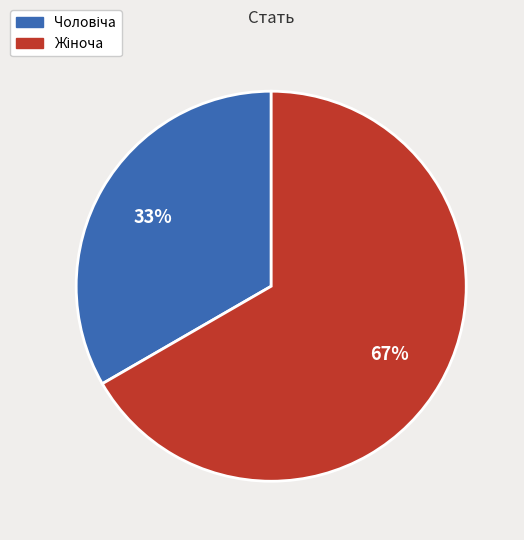

To the nearest percent, what is the average slice percentage?

50%